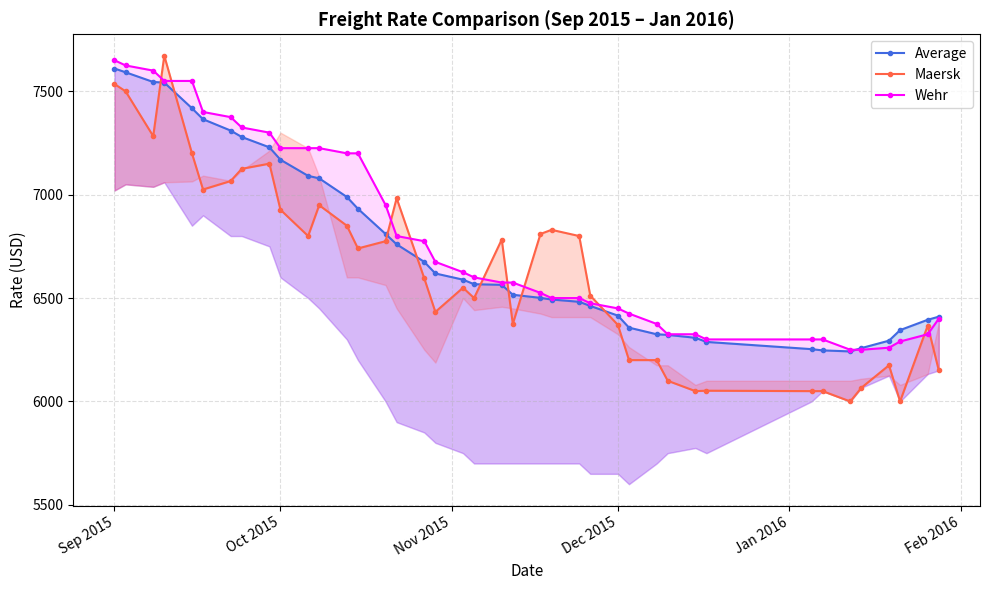

What is the difference between the second highest and second lowest values in the Wehr series?

1375